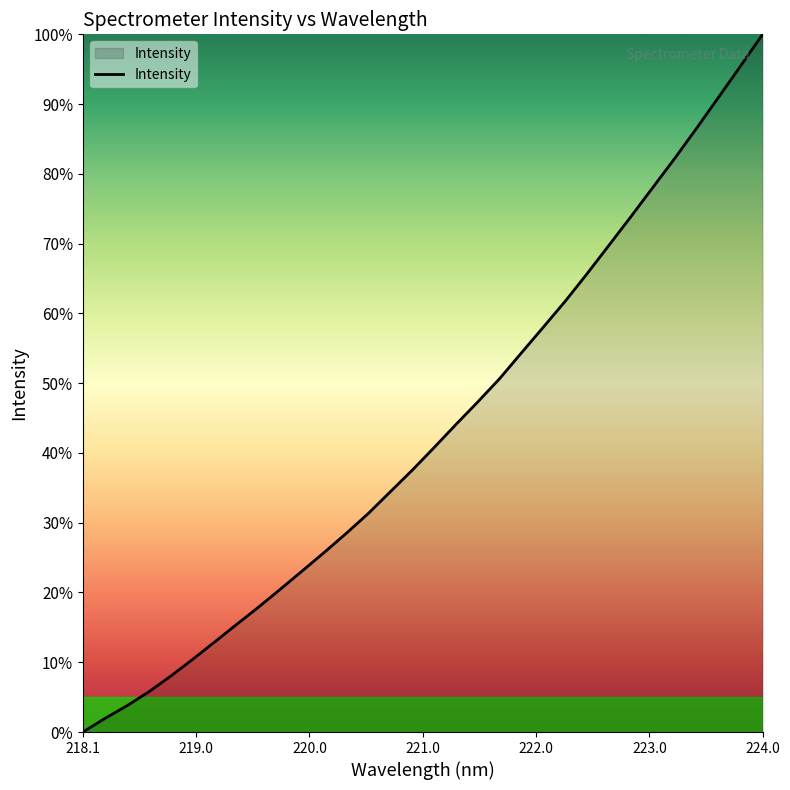

What is the difference between the maximum and minimum values?

100.0